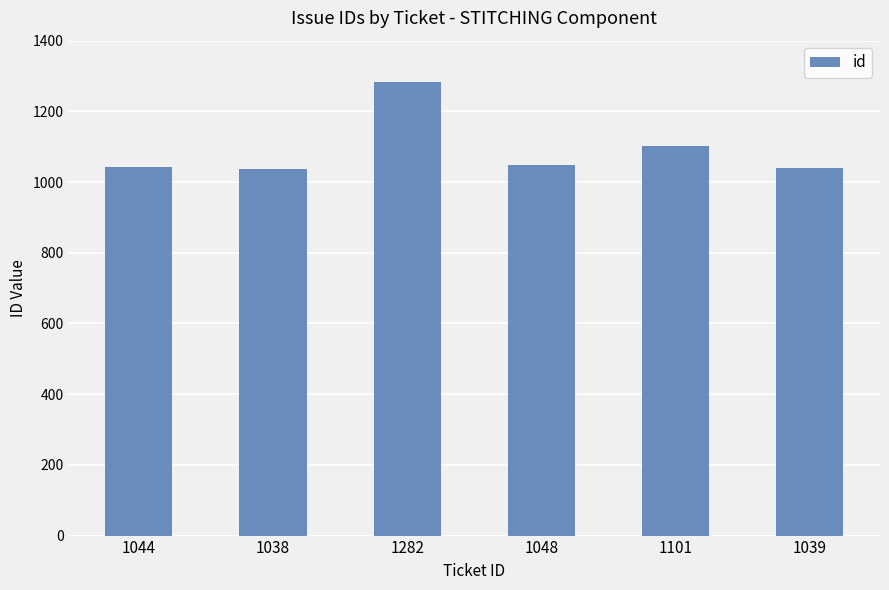

The chart shows a value of 595 at 1048. True or false?

False